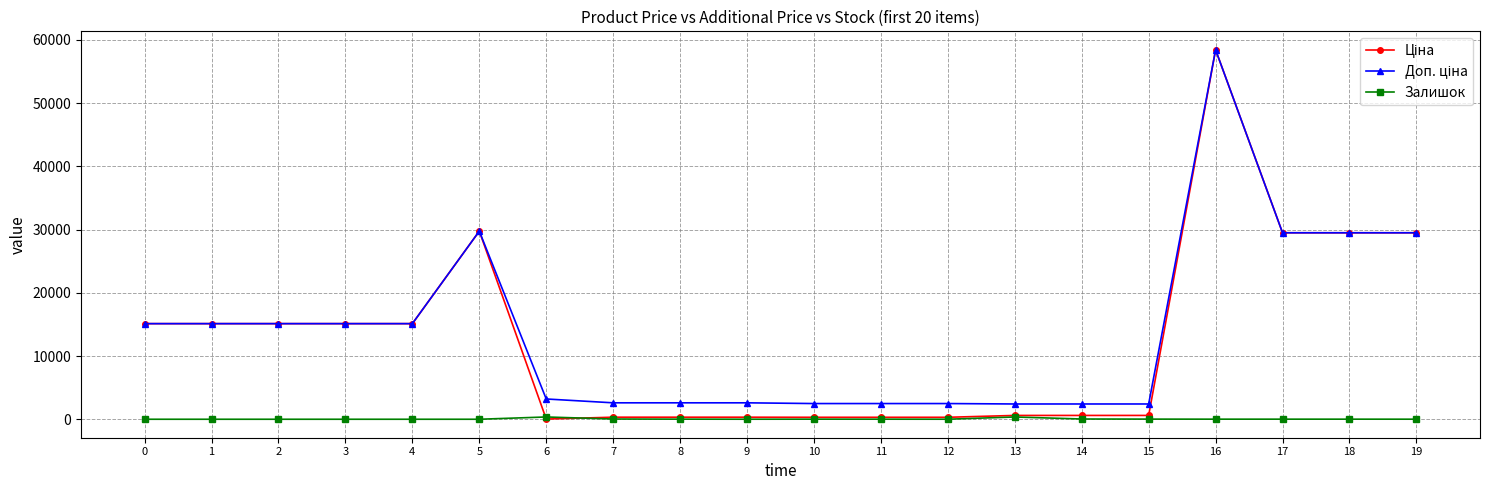

What is the total value across all series at 4?

30240.0